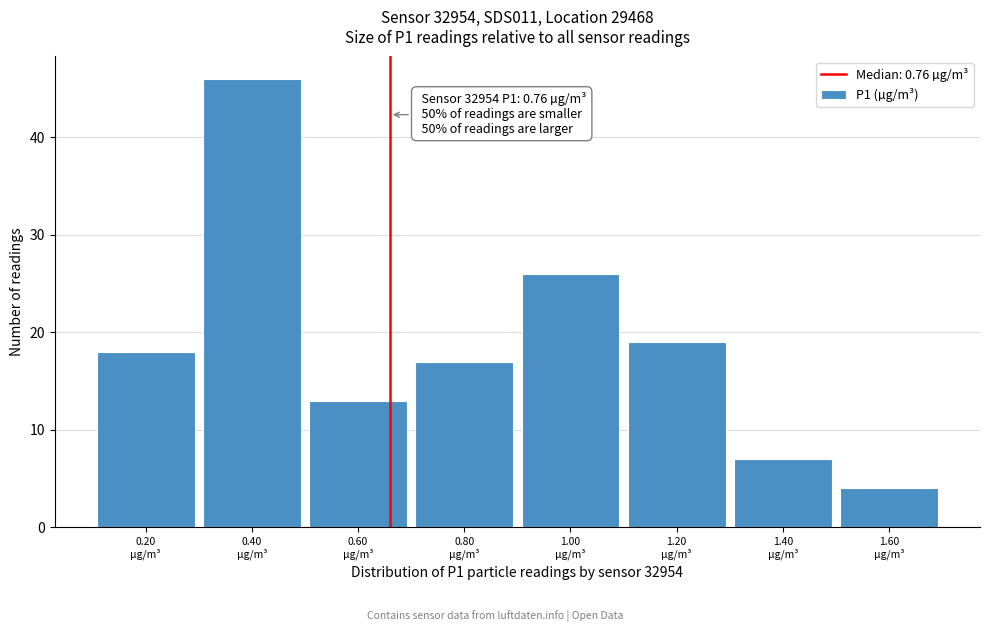

Reading left to right, list all the values displayed in this chart.

18	46	13	17	26	19	7	4